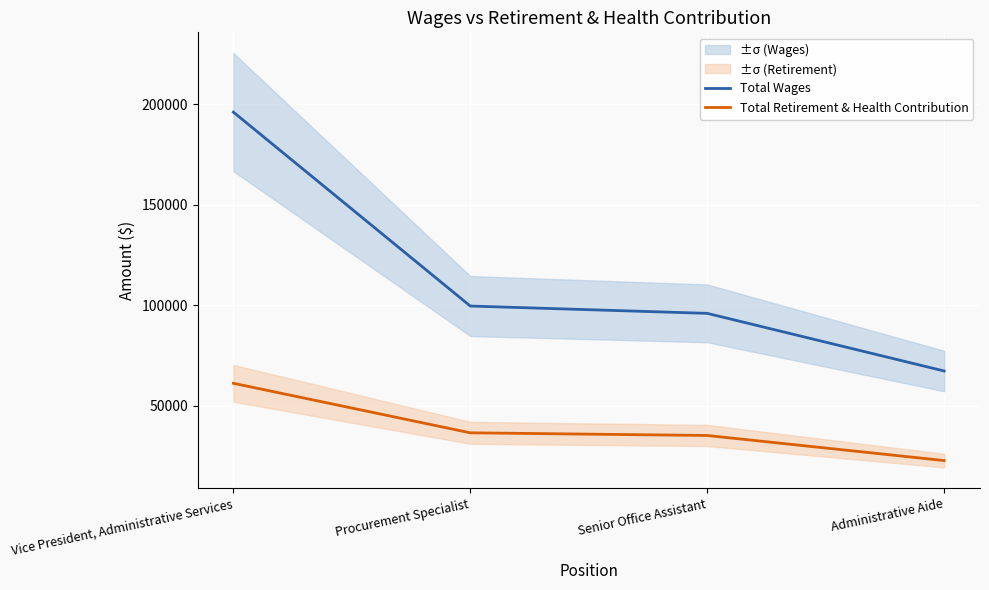

True or false: Total Retirement & Health Contribution has a value of 61105 at Vice President, Administrative Services.

True